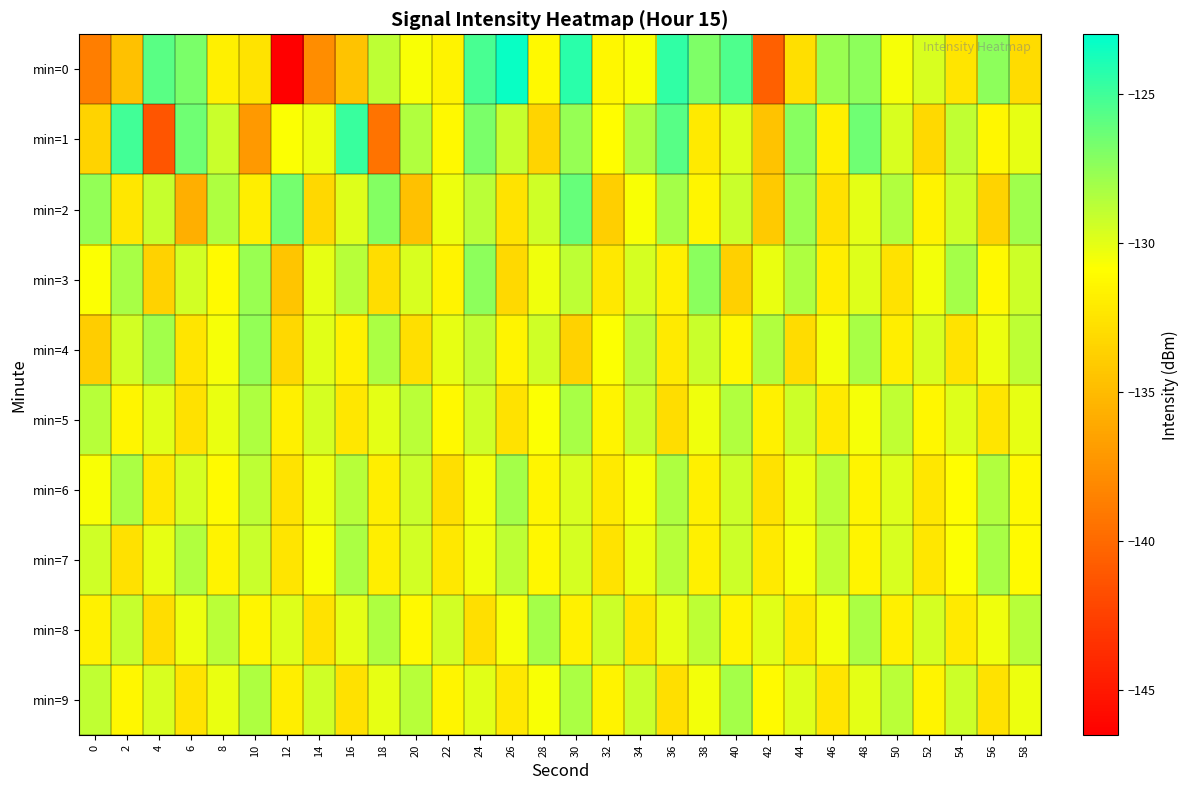

Which series has the largest total across all categories?

min=2